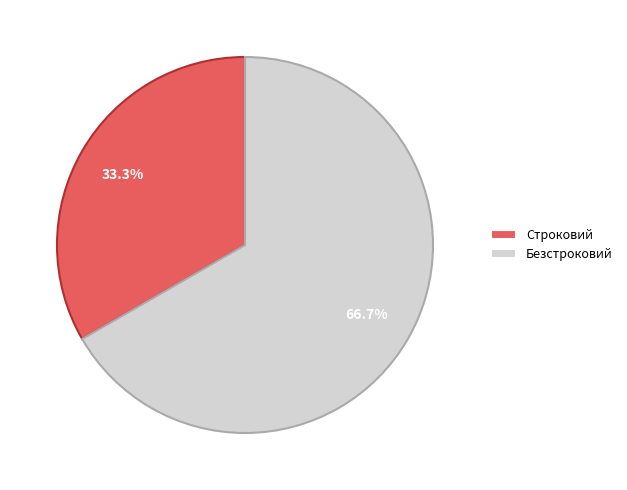

To the nearest percent, what percentage of the pie is Безстроковий?

67%